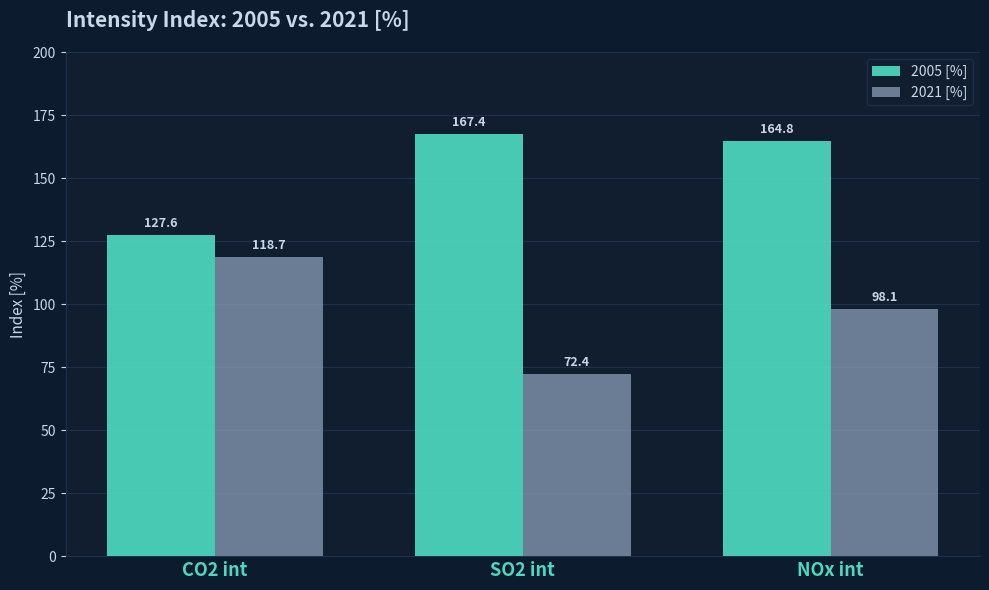

What is the total value across all series at NOx int?

262.8